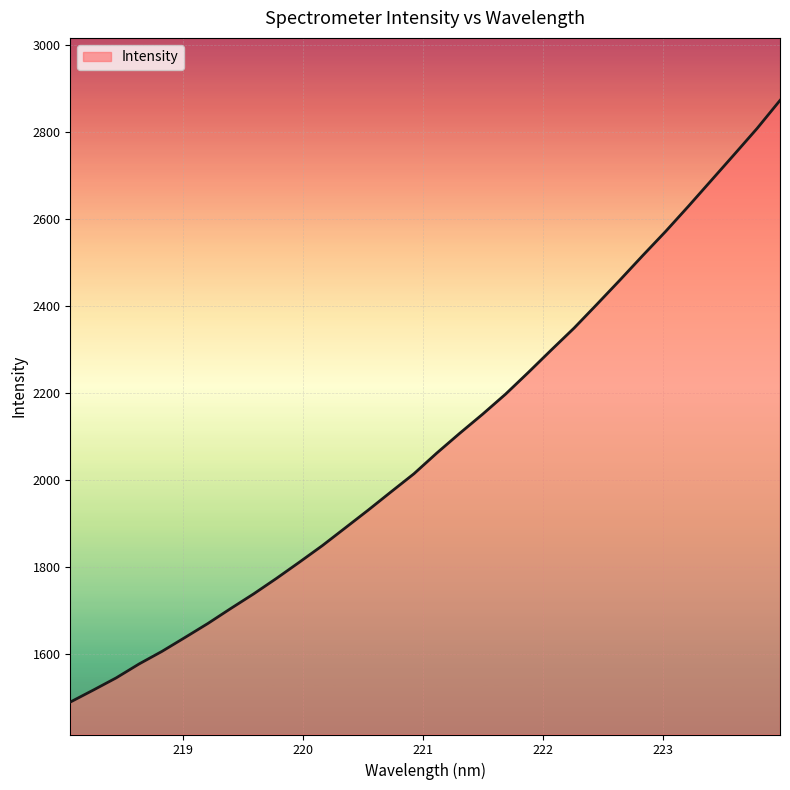

What is the greatest value displayed?

2872.2